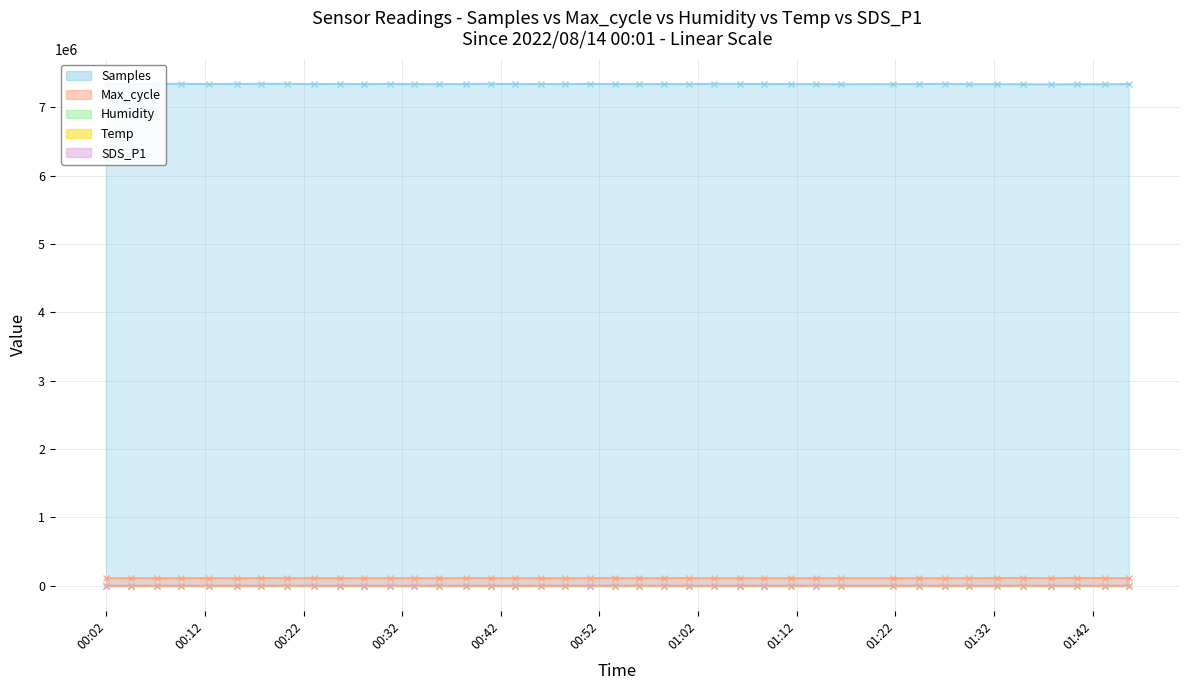

What is the spread (max minus min) of values at 2022/08/14 01:16:30?

7336627.8